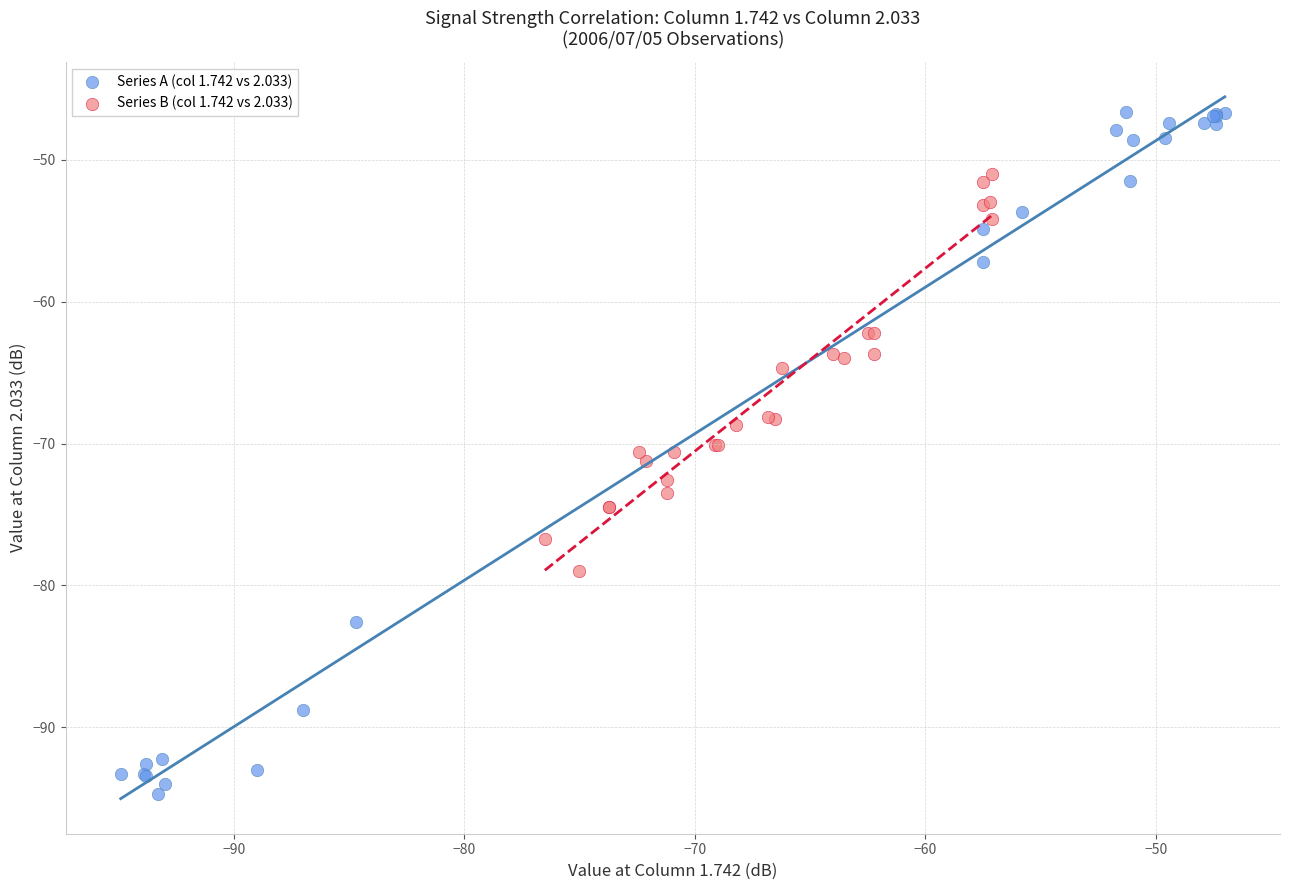

Which series reaches the maximum Y coordinate?

Series A (col 1.742 vs 2.033)